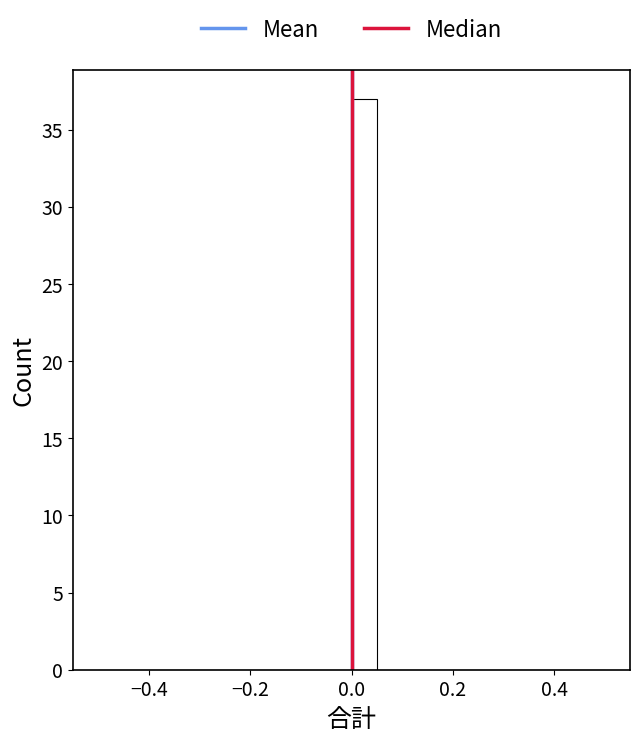

Around what value on the x-axis is the tallest bar? Give the approximate position of its centre, as read against the axis.

0.02